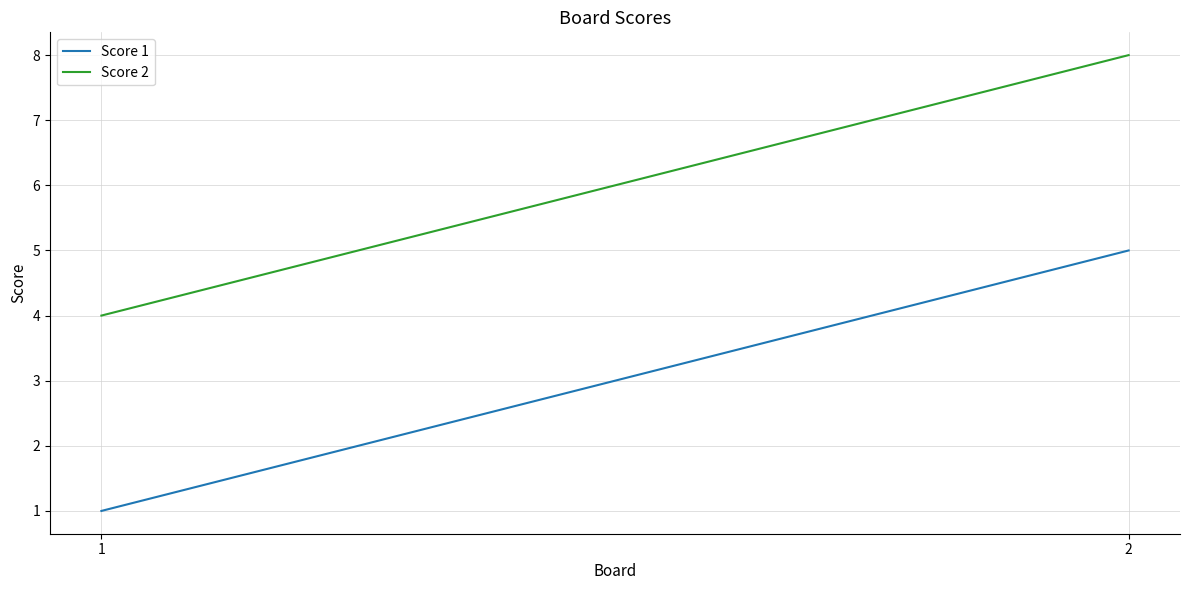

At which category is the sum across all series the highest?

2